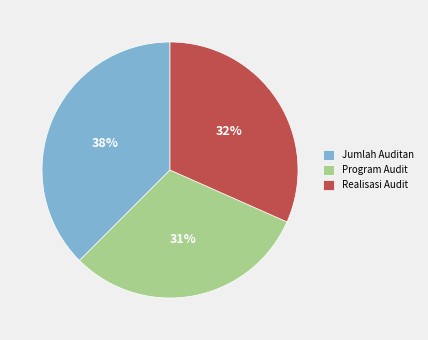

Count the number of slices in the pie.

3